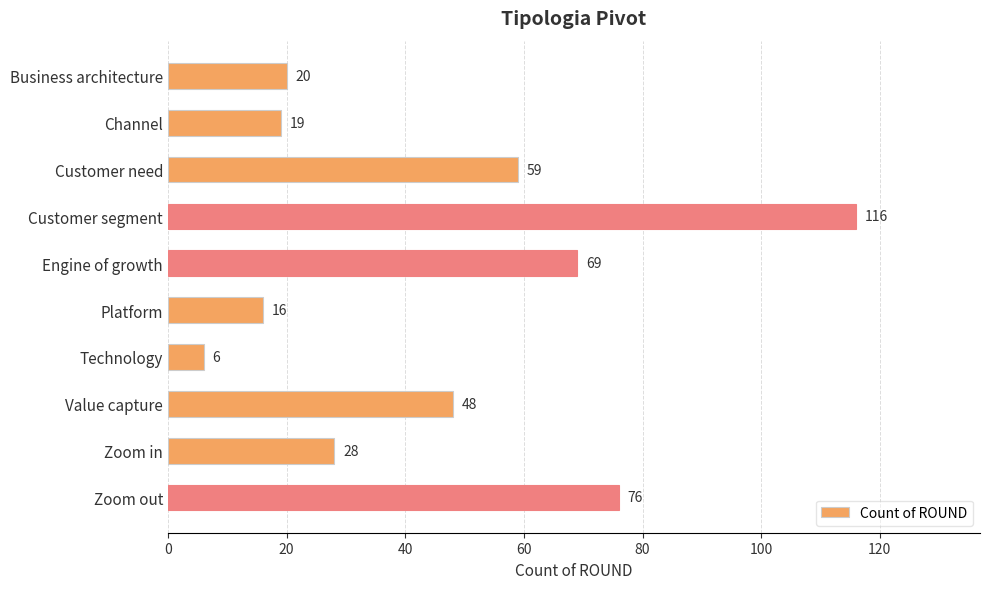

How many data points does each series have?

10